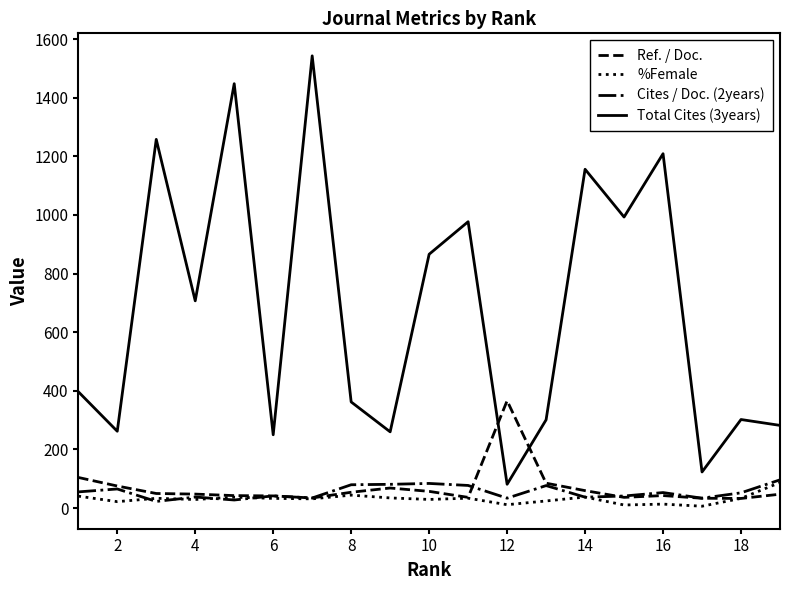

What is the maximum value for Total Cites (3years)?

1543.0